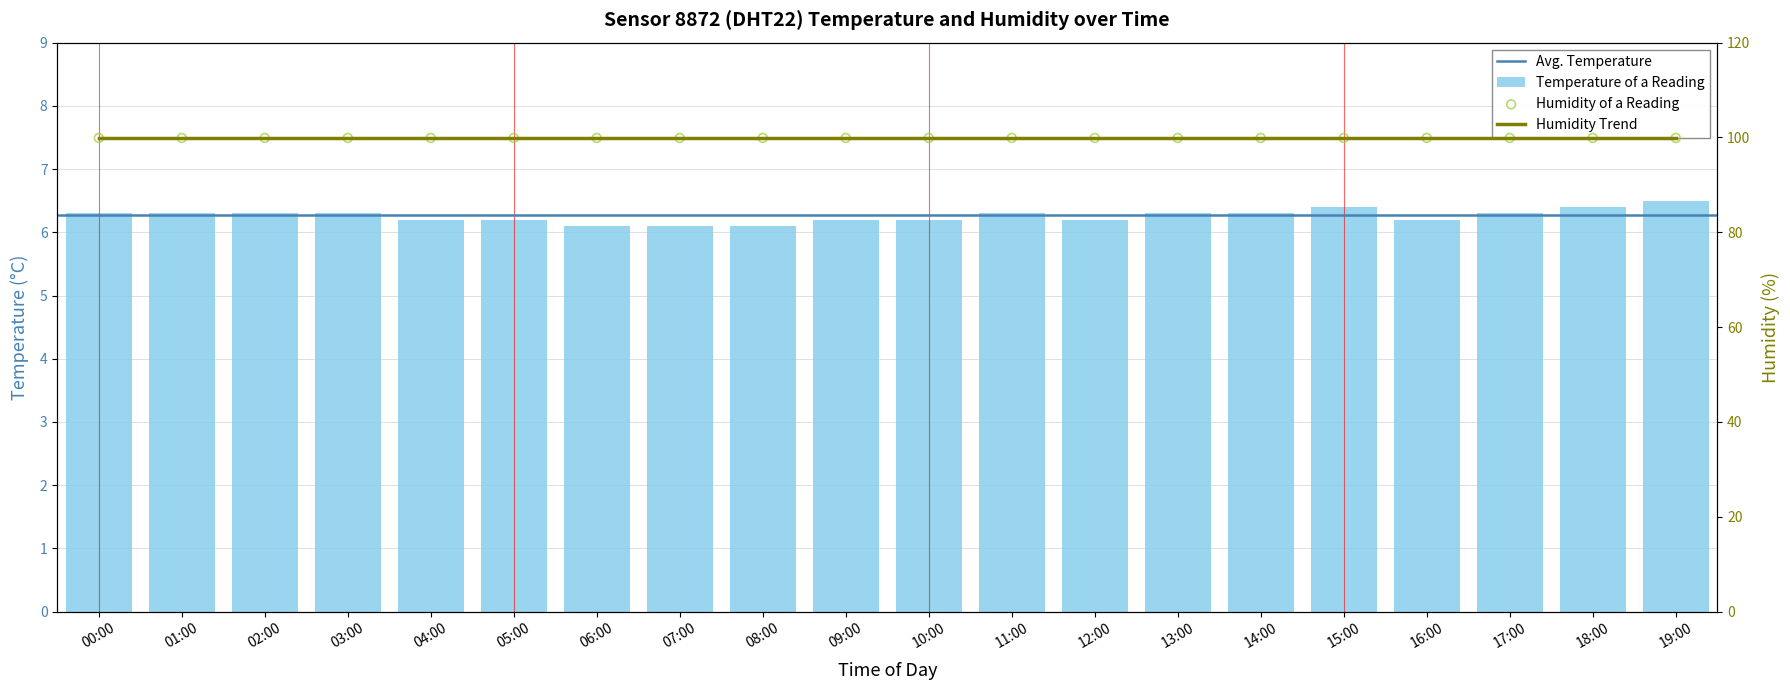

What is the ratio of the value at 15:00 to the value at 01:00?

1.0